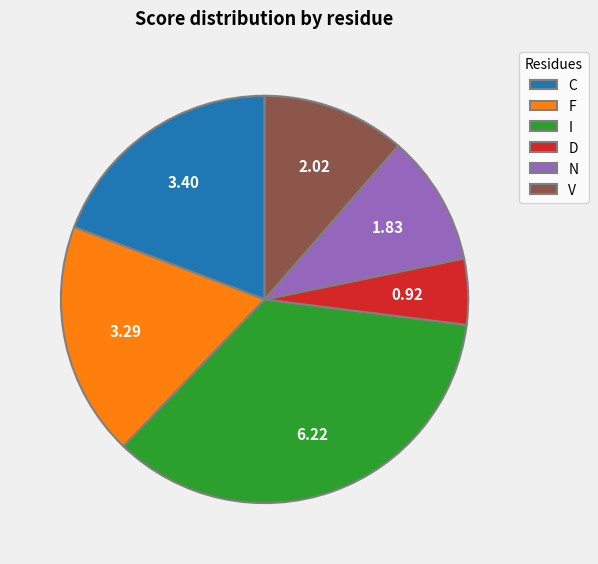

How many slices are in this pie chart?

6